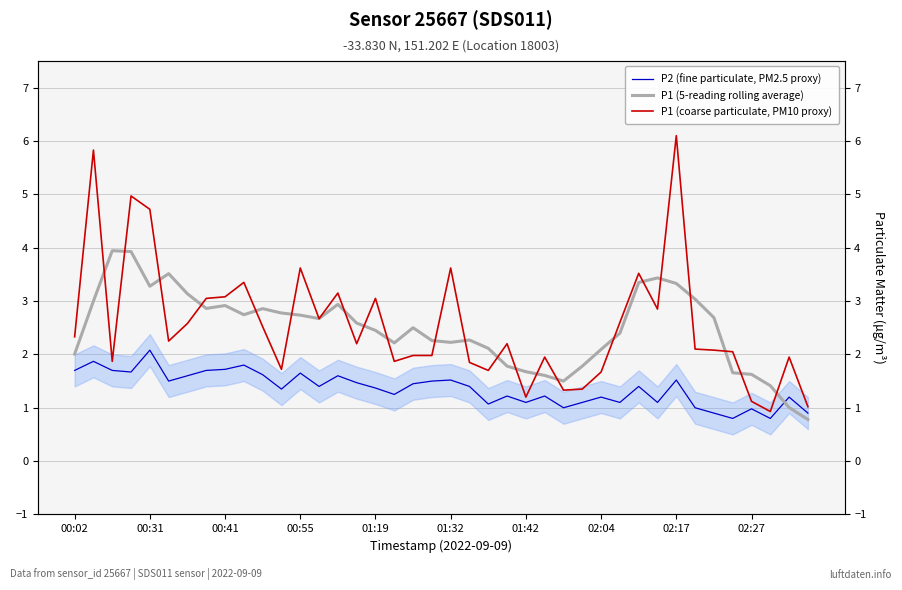

What is the average value of the P1 (coarse particulate, PM10 proxy) series?

2.5